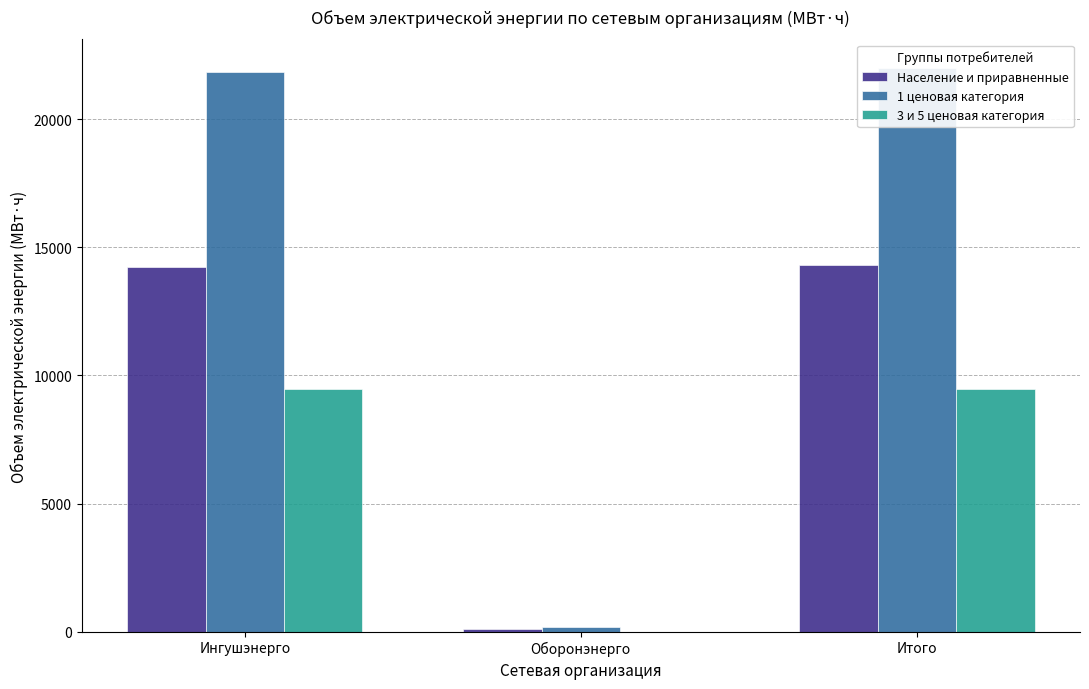

Does the chart contain any negative values?

No